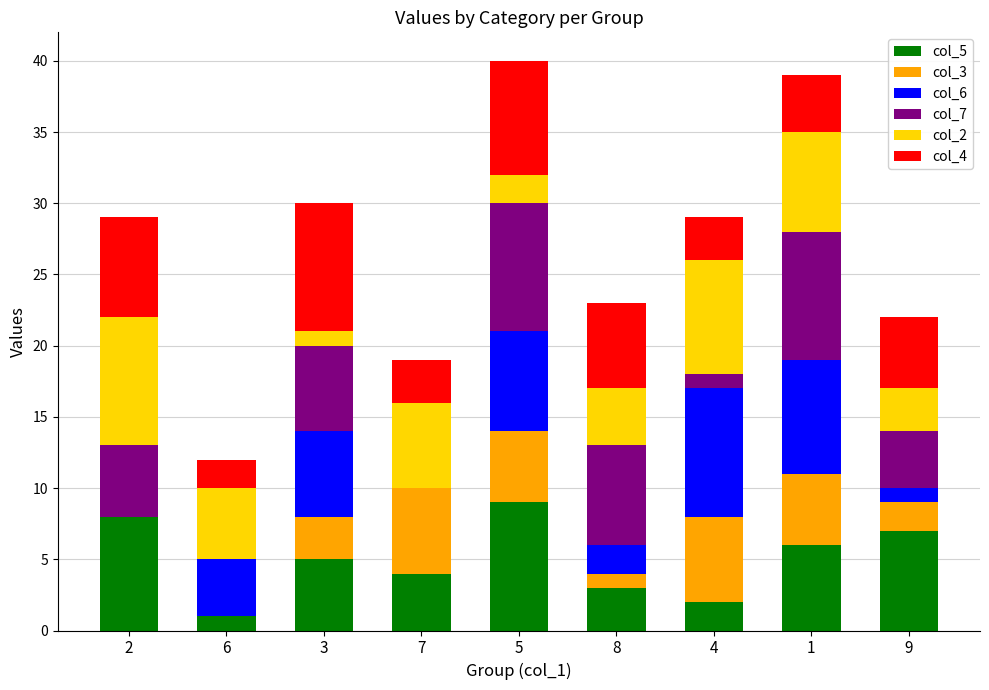

The value of col_5 at 7 is 4. True or false?

True